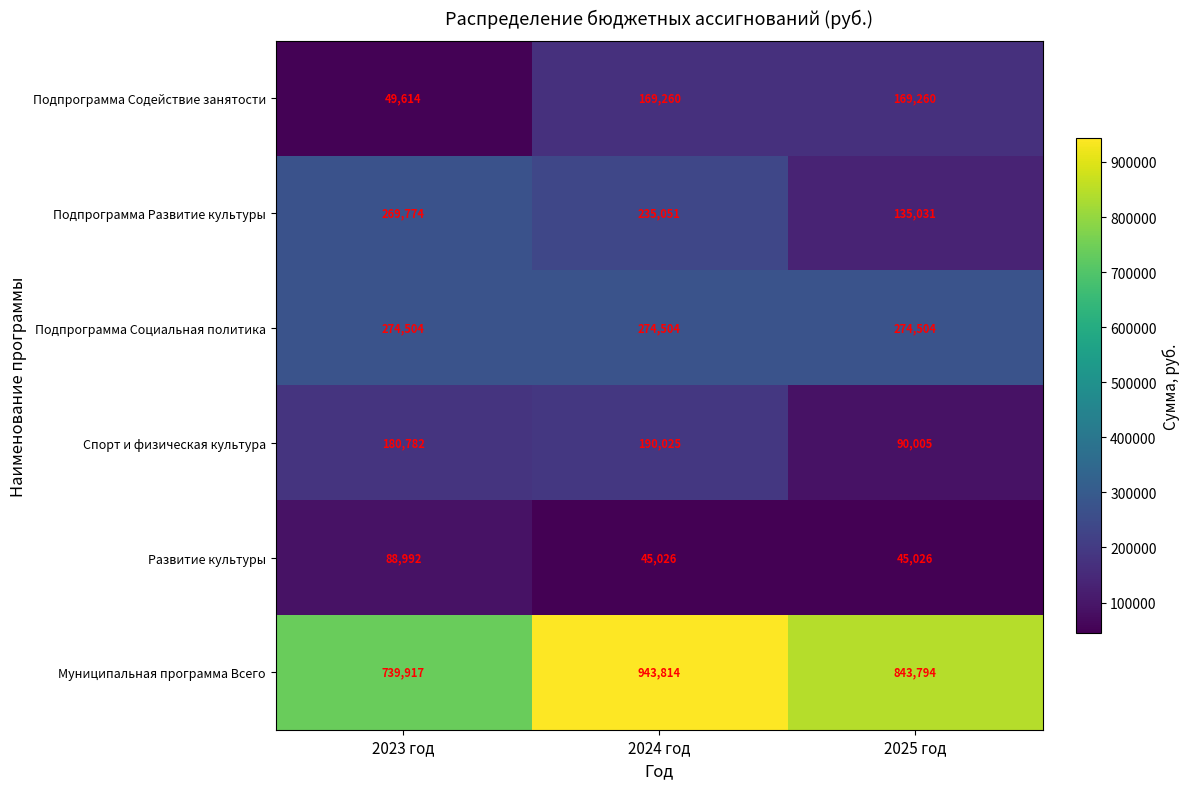

What is the difference between the maximum and minimum values in the Подпрограмма Содействие занятости series?

119646